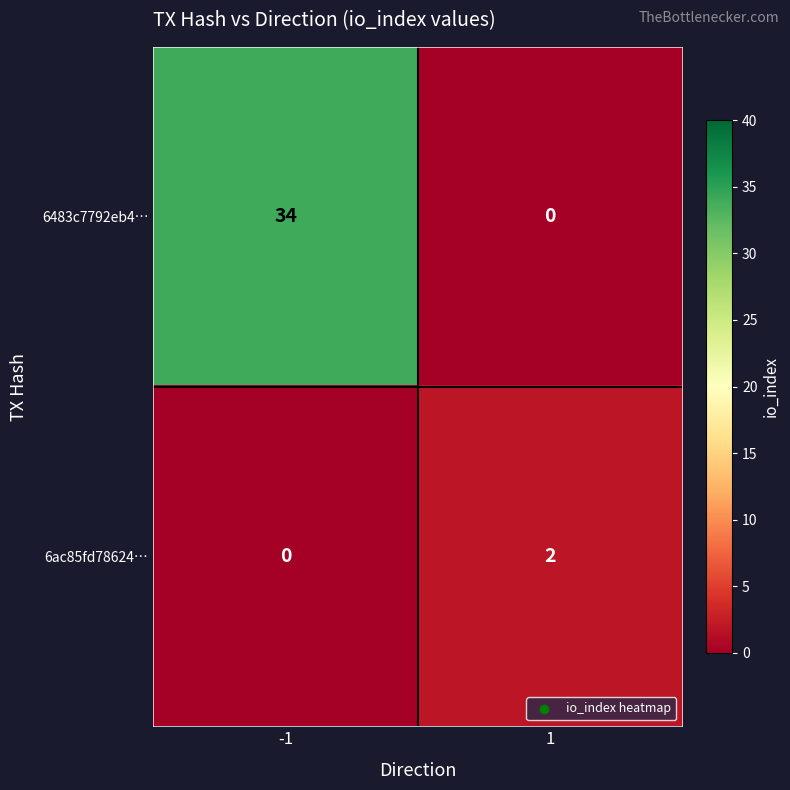

Reading right to left, extract all data points from this chart.

6483c7792eb4…: 0	34
6ac85fd78624…: 2	0